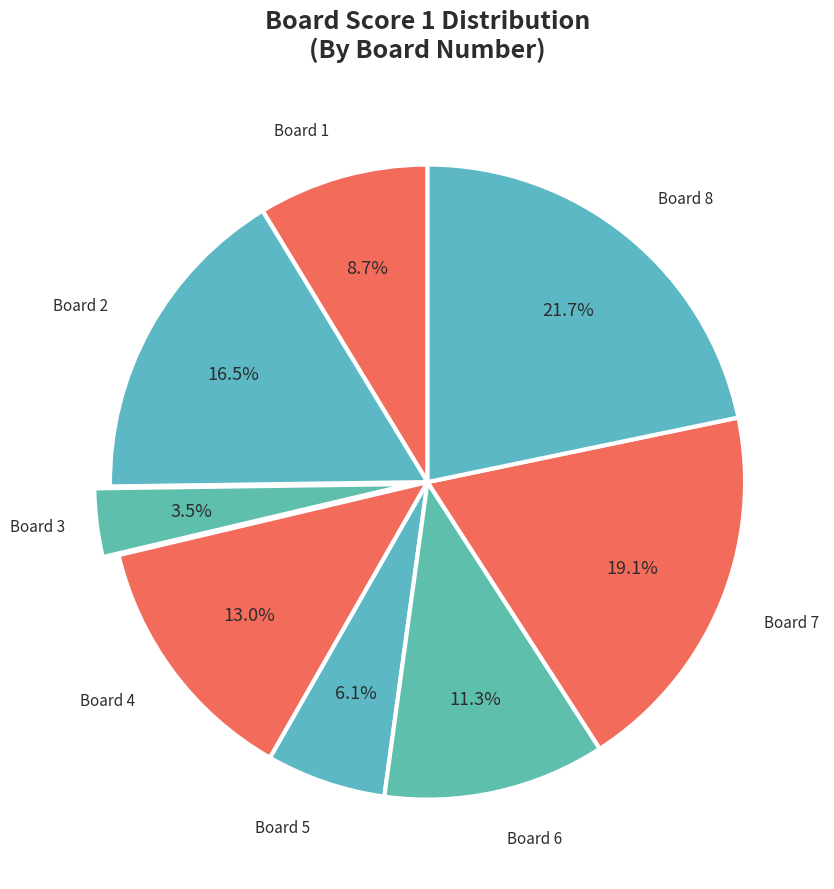

Is the sum of Board 8 and Board 1 greater than half?

No